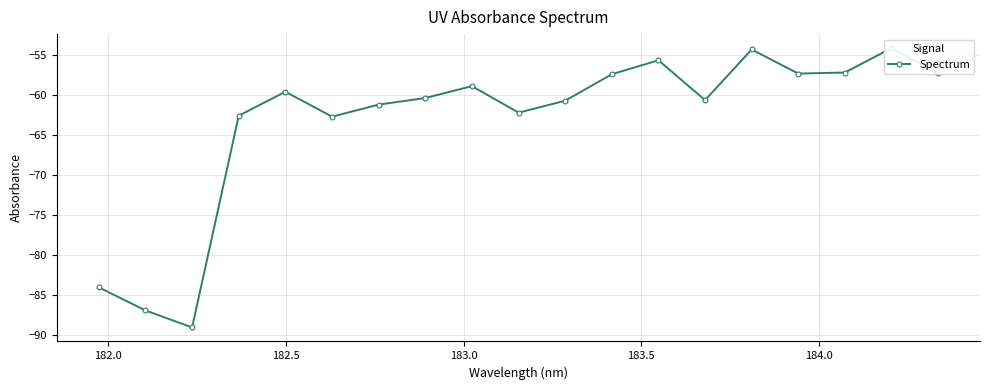

The value at 184.5 is -82.6. True or false?

False